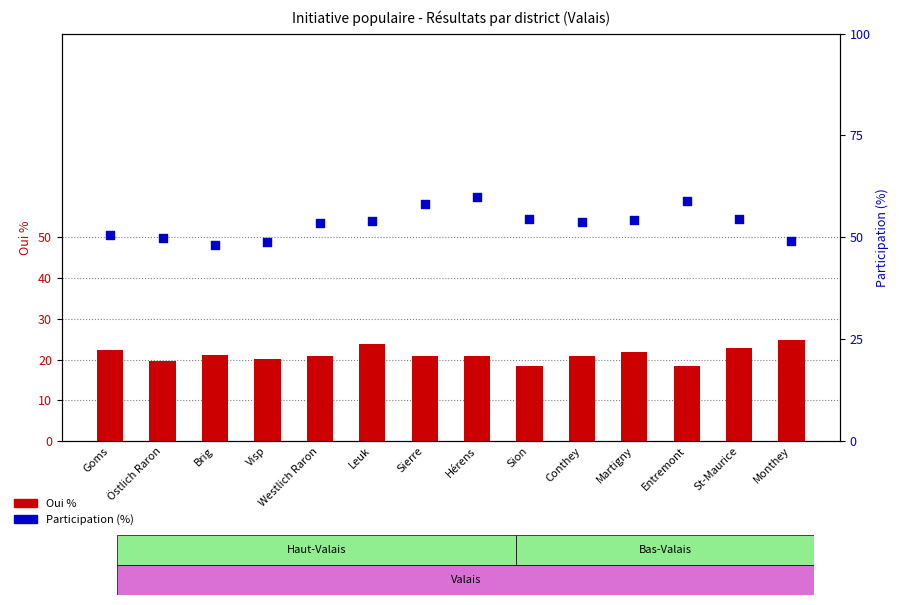

Is the value of Participation (%) at Monthey greater than the value of Oui % at Conthey?

Yes